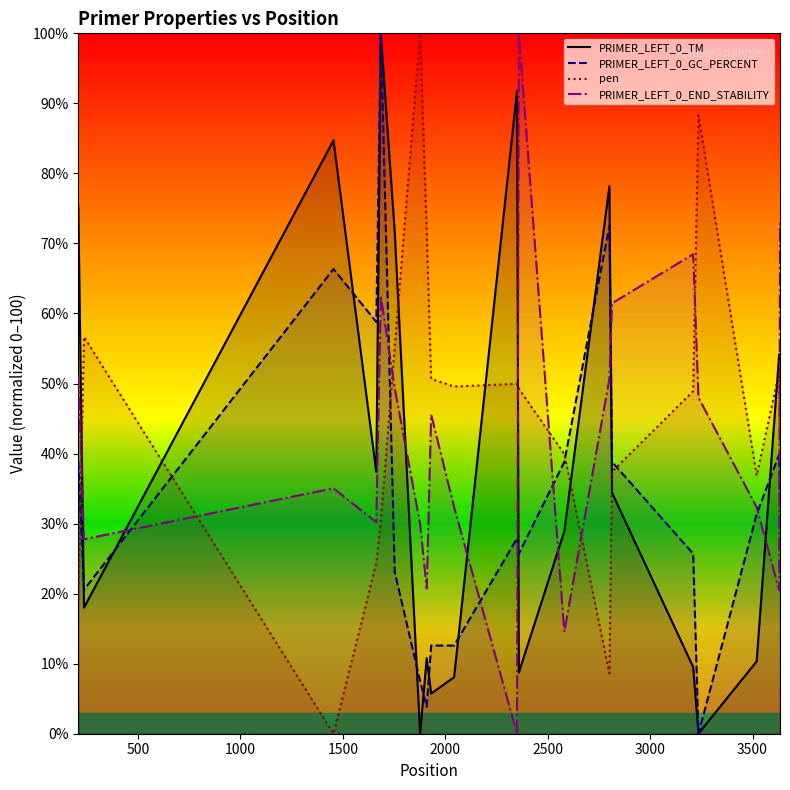

What is the sum of all PRIMER_LEFT_0_END_STABILITY values?

853.9